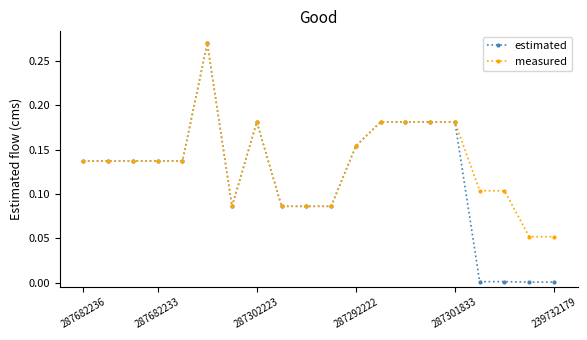

Which series has the widest spread of values?

estimated